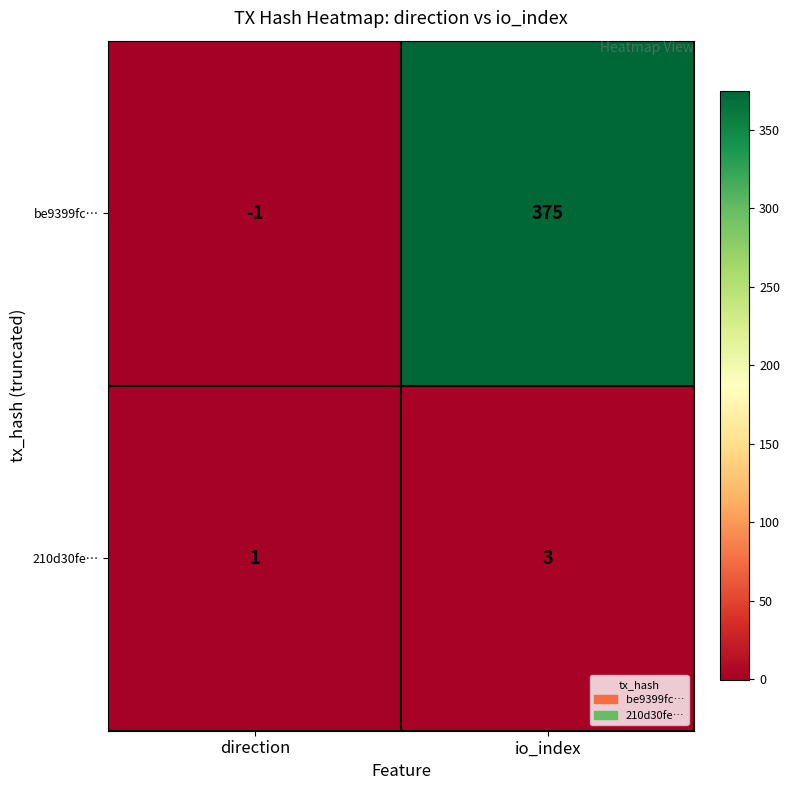

At which category is the sum across all series the highest?

io_index